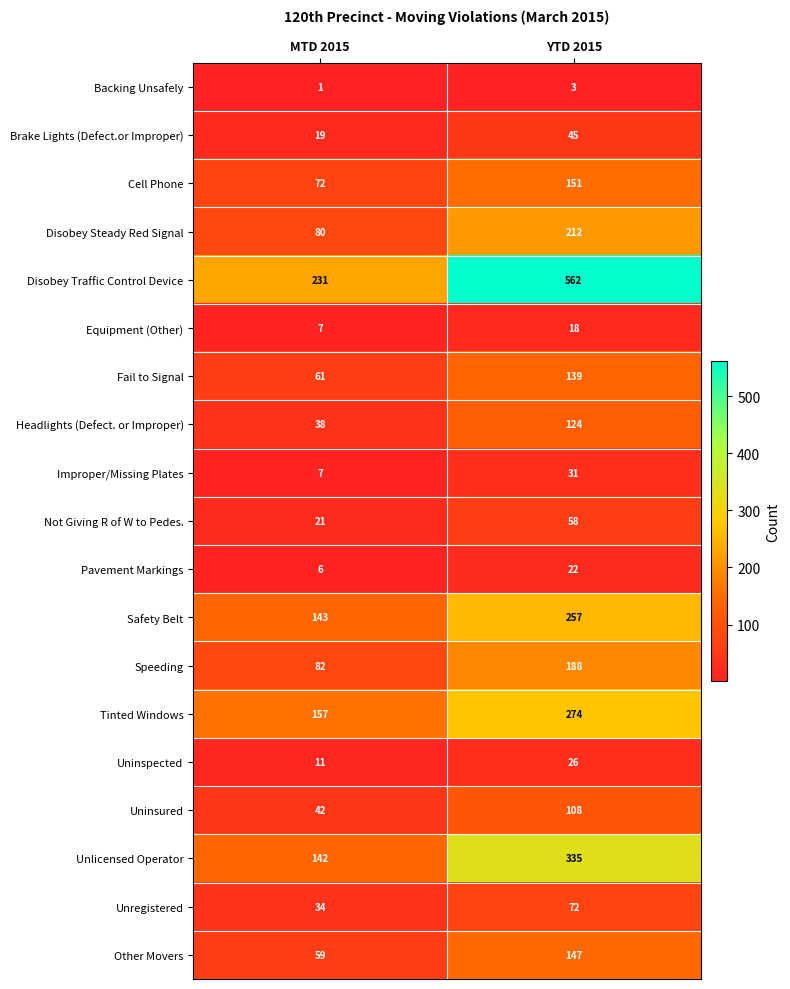

Rank the series at YTD 2015 from highest to lowest value.

Disobey Traffic Control Device, Unlicensed Operator, Tinted Windows, Safety Belt, Disobey Steady Red Signal, Speeding, Cell Phone, Other Movers, Fail to Signal, Headlights (Defect. or Improper), Uninsured, Unregistered, Not Giving R of W to Pedes., Brake Lights (Defect.or Improper), Improper/Missing Plates, Uninspected, Pavement Markings, Equipment (Other), Backing Unsafely